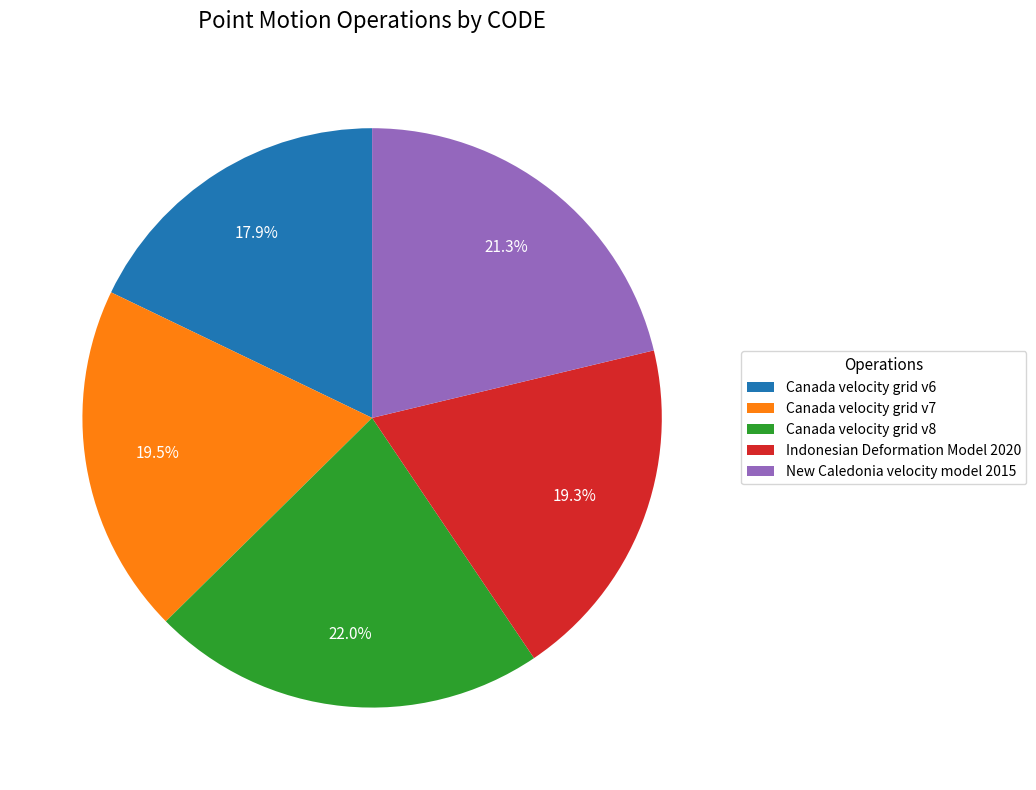

Which category has the smallest portion of the pie?

Canada velocity grid v6